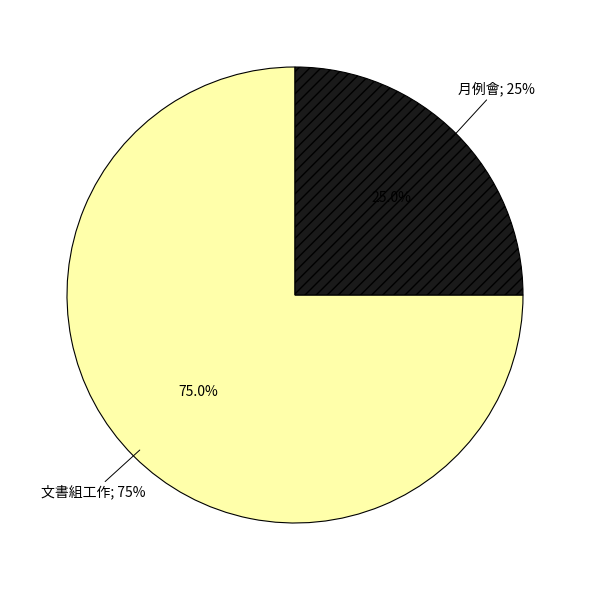

What percentage is NOT represented by 文書組工作?

25.0%